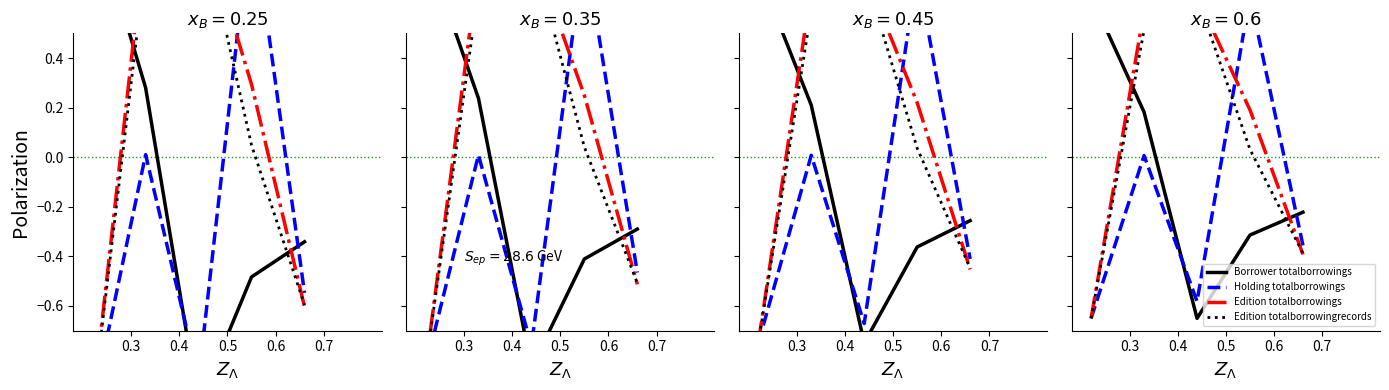

At which label does Holding totalborrowings reach its minimum?

0.3